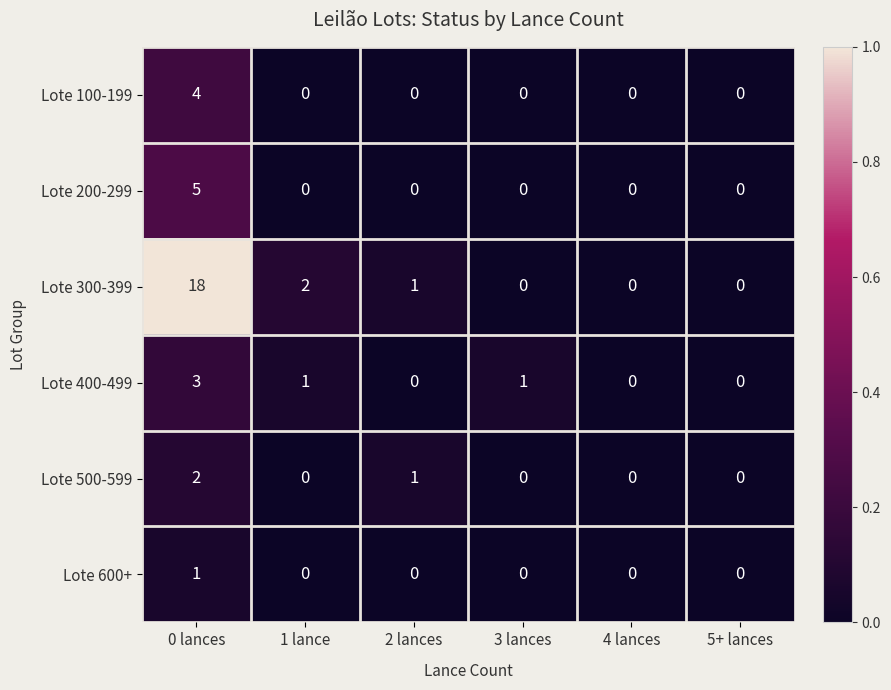

What is the total value across all series at 1 lance?

3